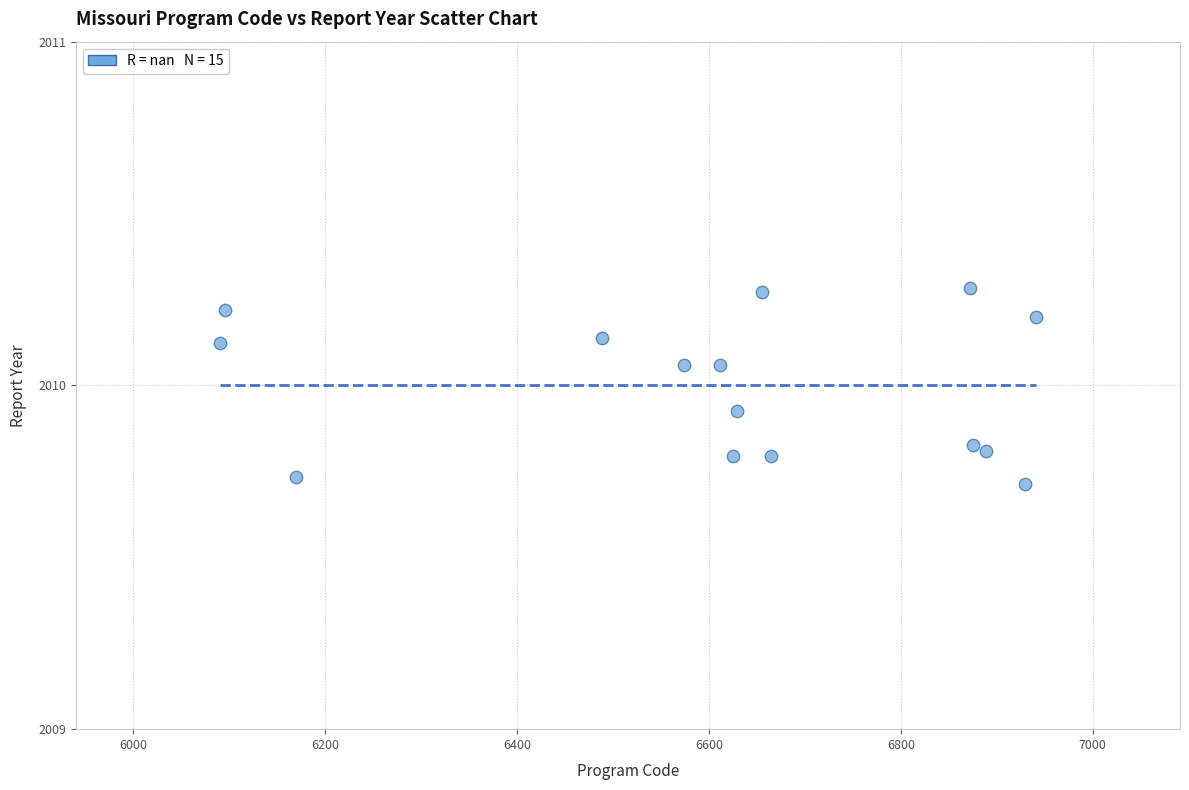

What is the range of Y values (max minus min)?

0.6